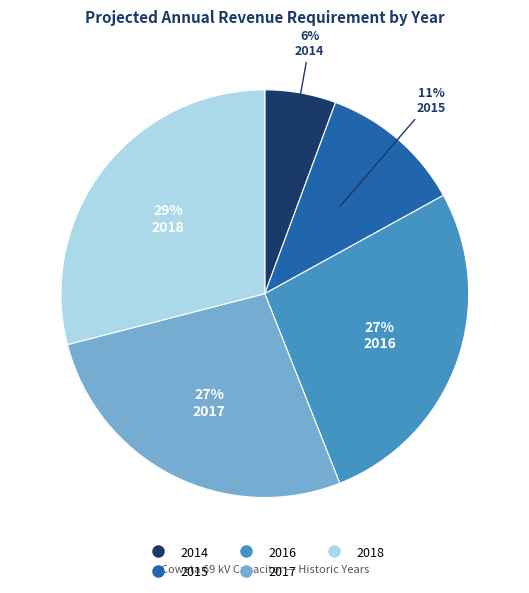

What percentage is the 2016 slice, to the nearest percent?

27%